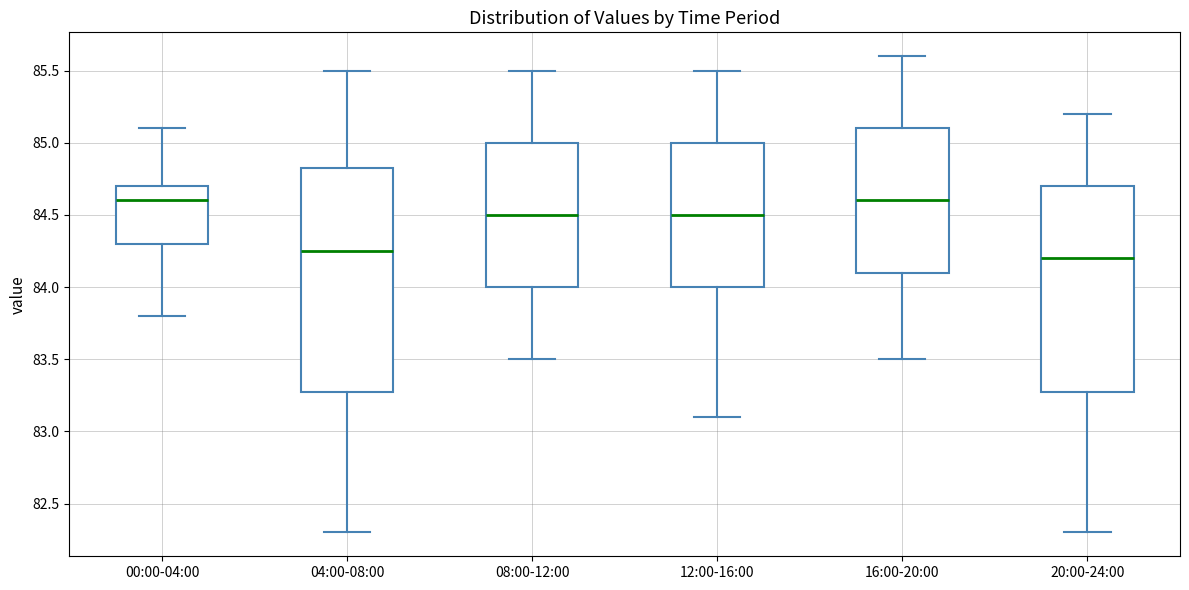

Which box is the tallest, from its lower edge to its upper edge?

04:00-08:00